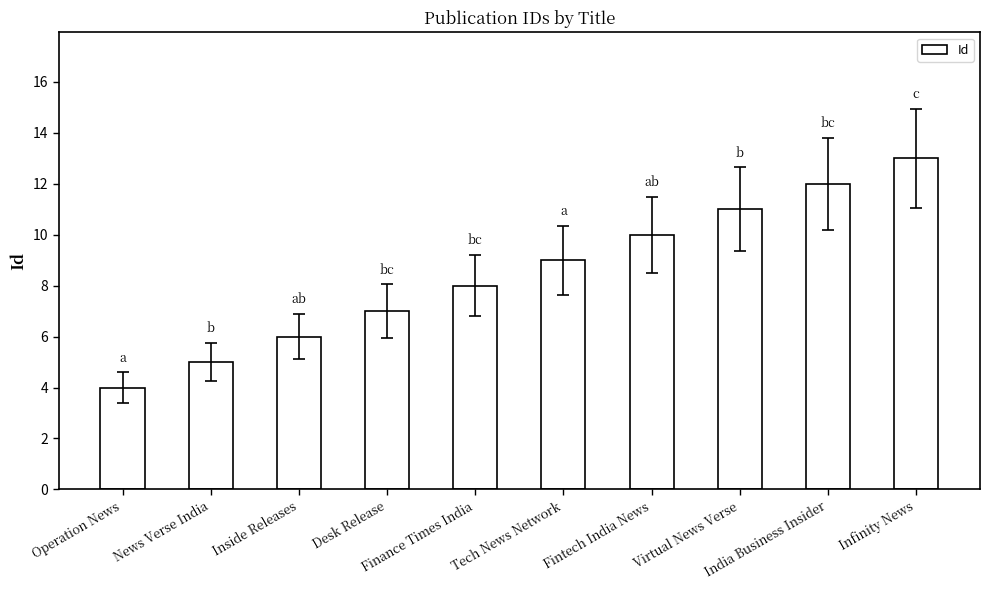

Approximately how many times larger is the value at Operation News compared to News Verse India?

0.8